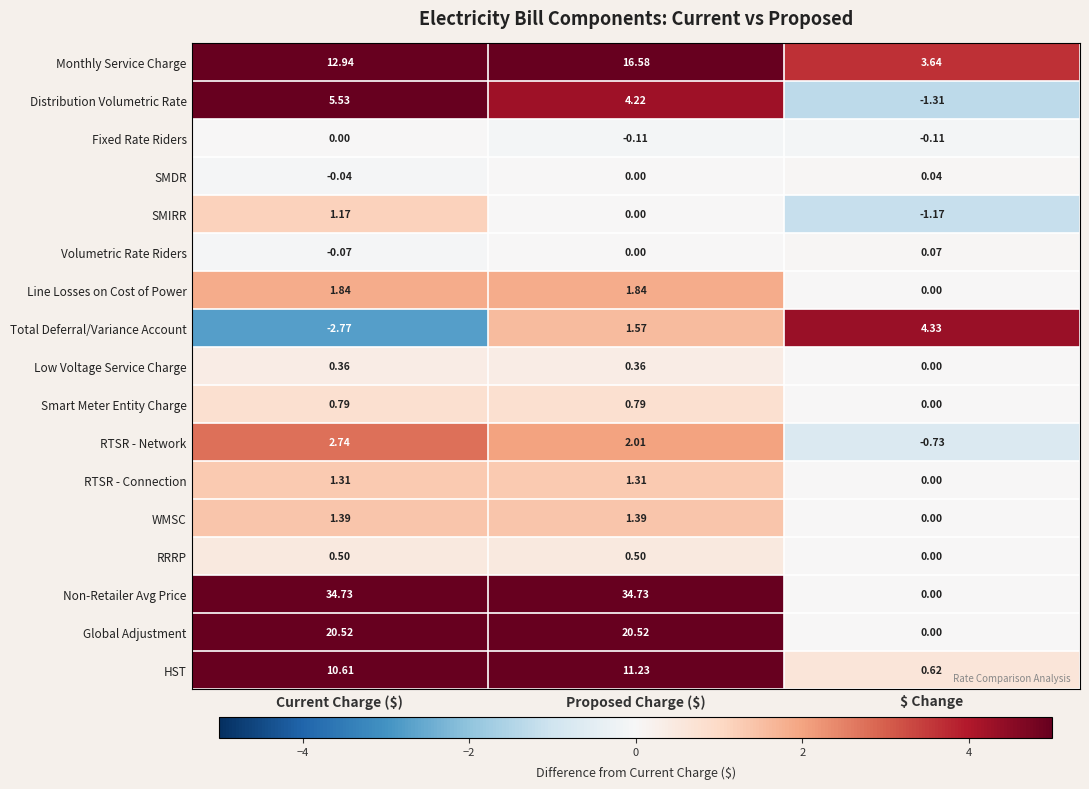

List the series in order of their peak value, lowest first.

Fixed Rate Riders, SMDR, Volumetric Rate Riders, Low Voltage Service Charge, RRRP, Smart Meter Entity Charge, SMIRR, RTSR - Connection, WMSC, Line Losses on Cost of Power, RTSR - Network, Total Deferral/Variance Account, Distribution Volumetric Rate, HST, Monthly Service Charge, Global Adjustment, Non-Retailer Avg Price